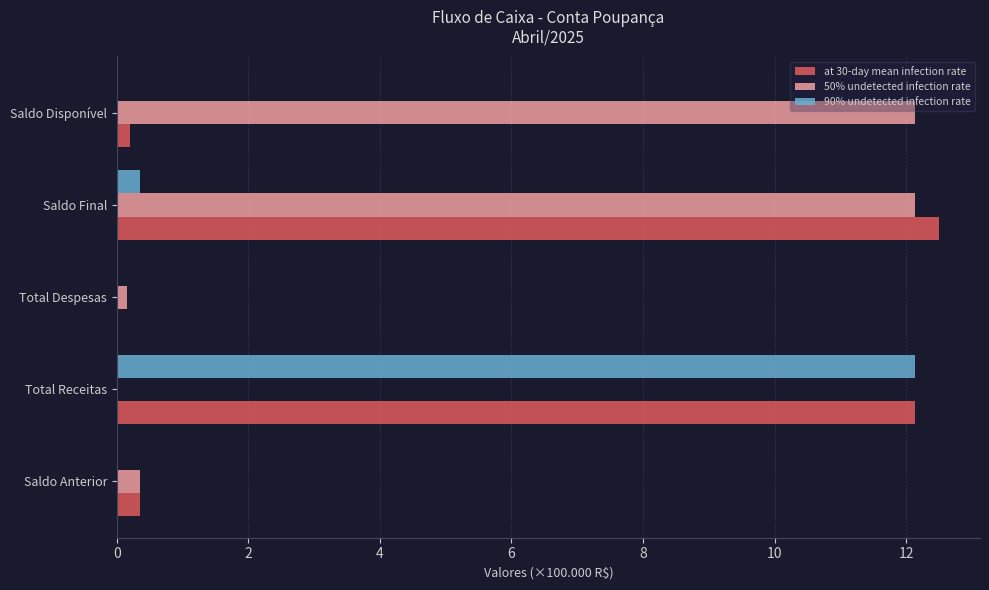

How many values in at 30-day mean infection rate are above zero?

4